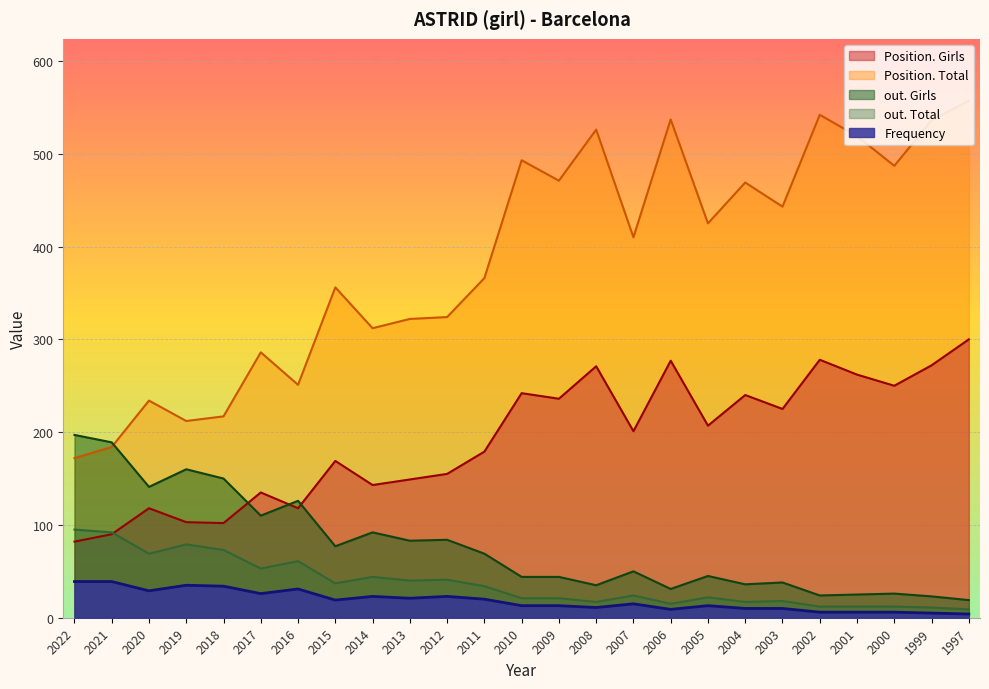

True or false: Frequency and out. Total cross at least once.

False